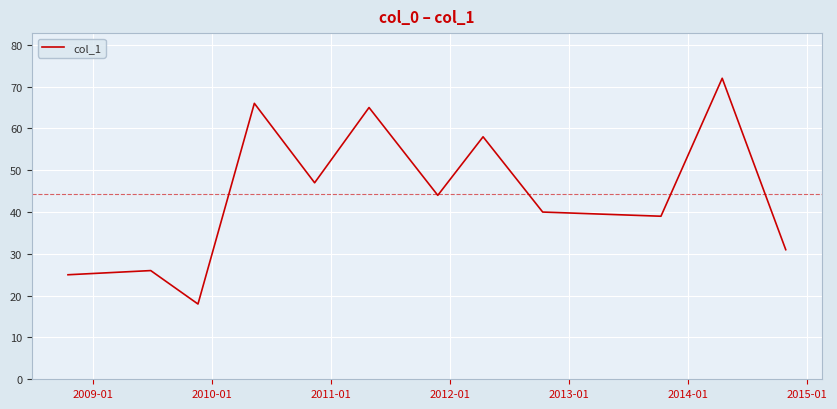

What is the minimum value shown in the chart?

18